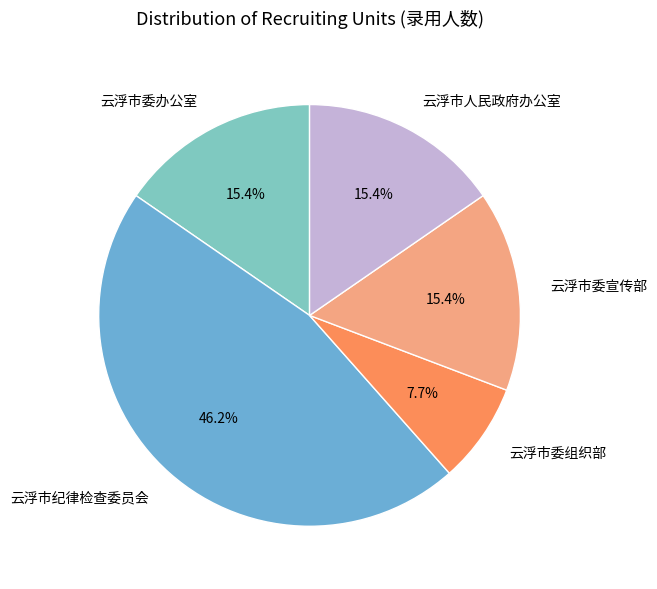

Count the number of slices in the pie.

5